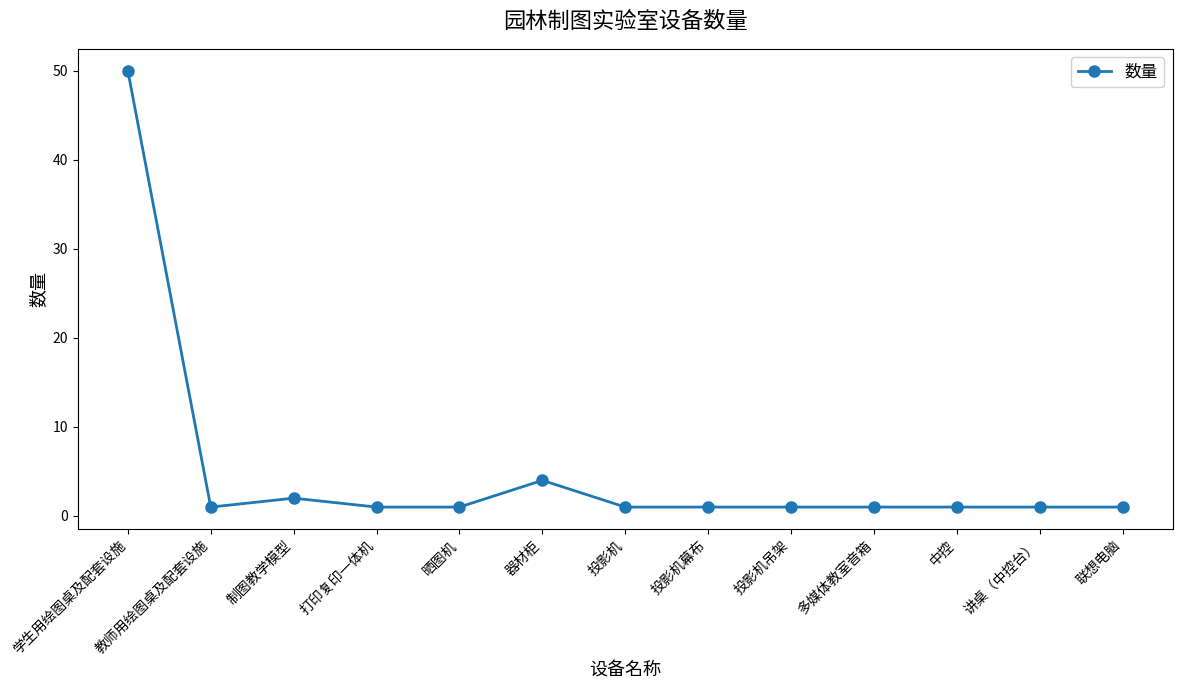

What is the difference between the maximum and minimum values?

49